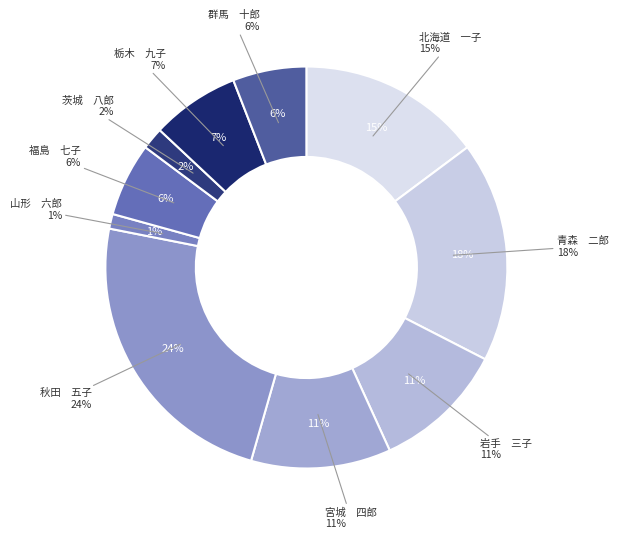

What percentage is NOT represented by 岩手　三子?

89.3%